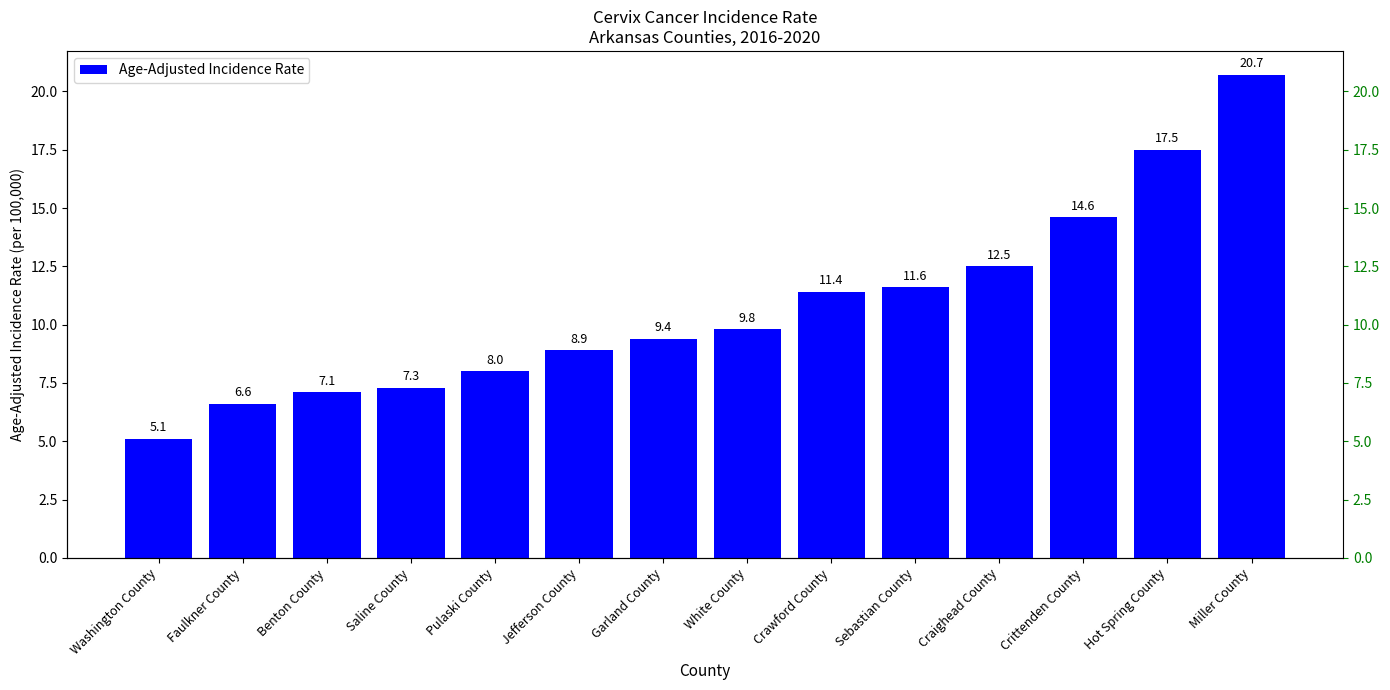

Are the bars horizontal?

No